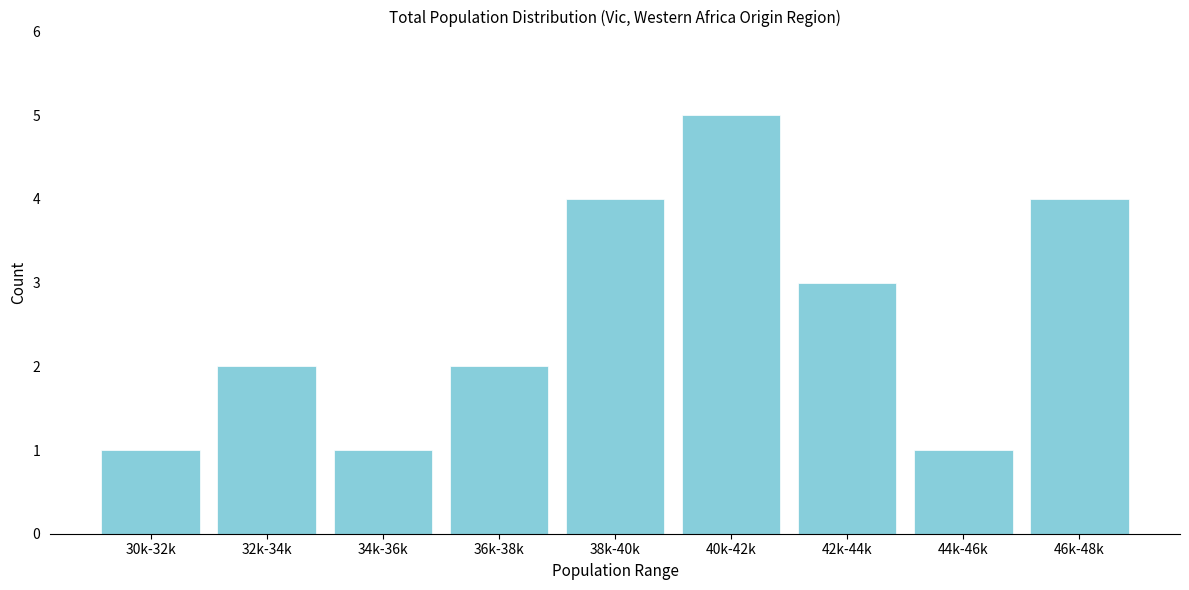

Reading left to right, what are all the values shown in this chart?

1	2	1	2	4	5	3	1	4